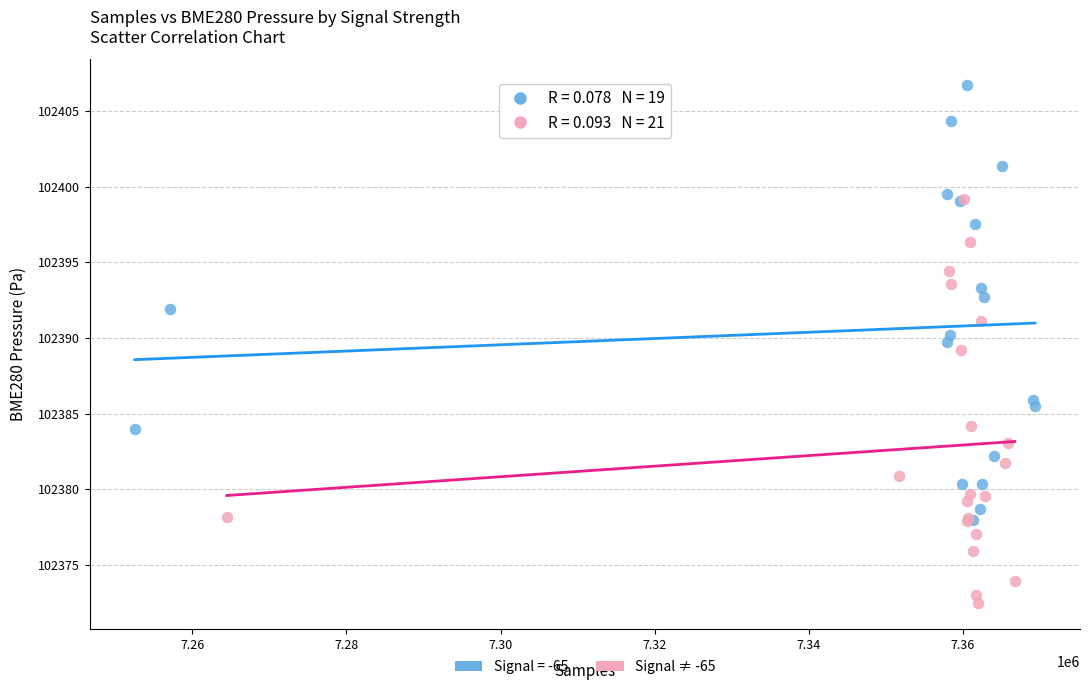

Which series contains the lowest Y value?

Signal ≠ -65